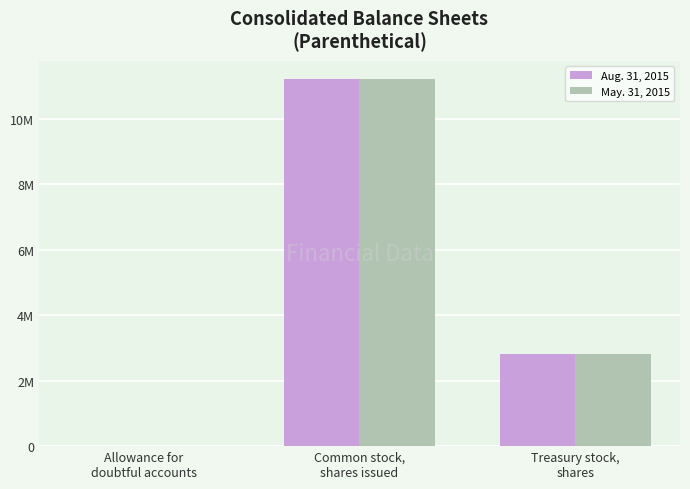

Which category has the highest value in the May. 31, 2015 series?

Common stock,
shares issued